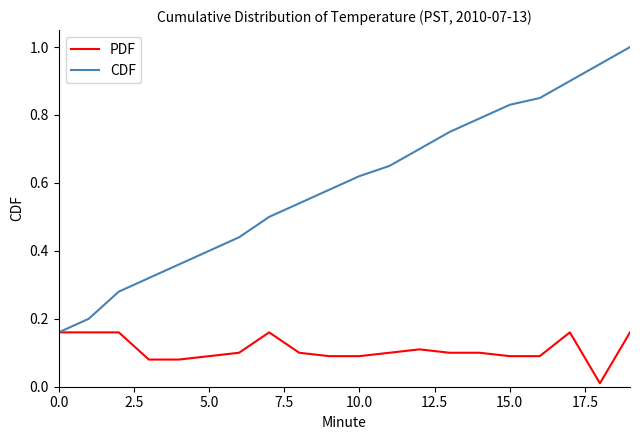

What is the sum of all CDF values?

11.8